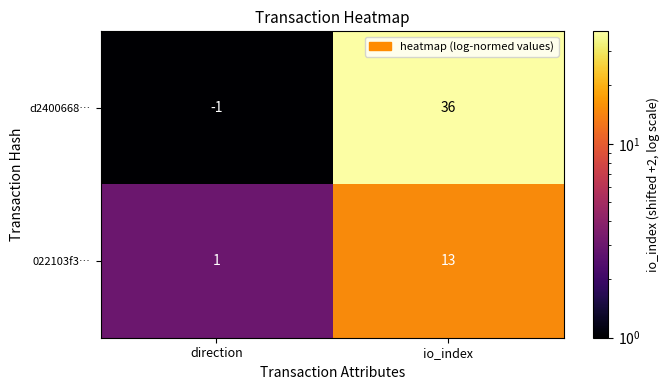

At which label is 022103f3… closest to 7?

direction